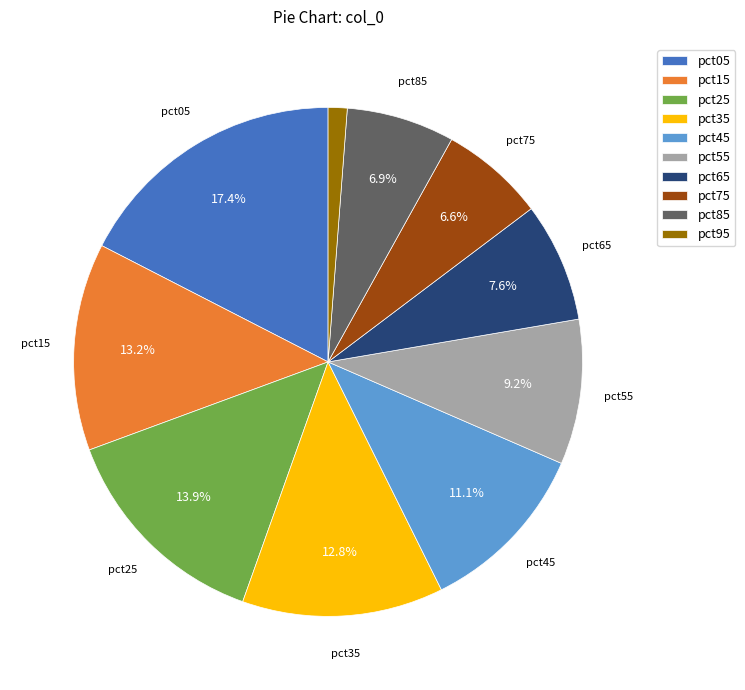

Which slice is the smallest?

pct95